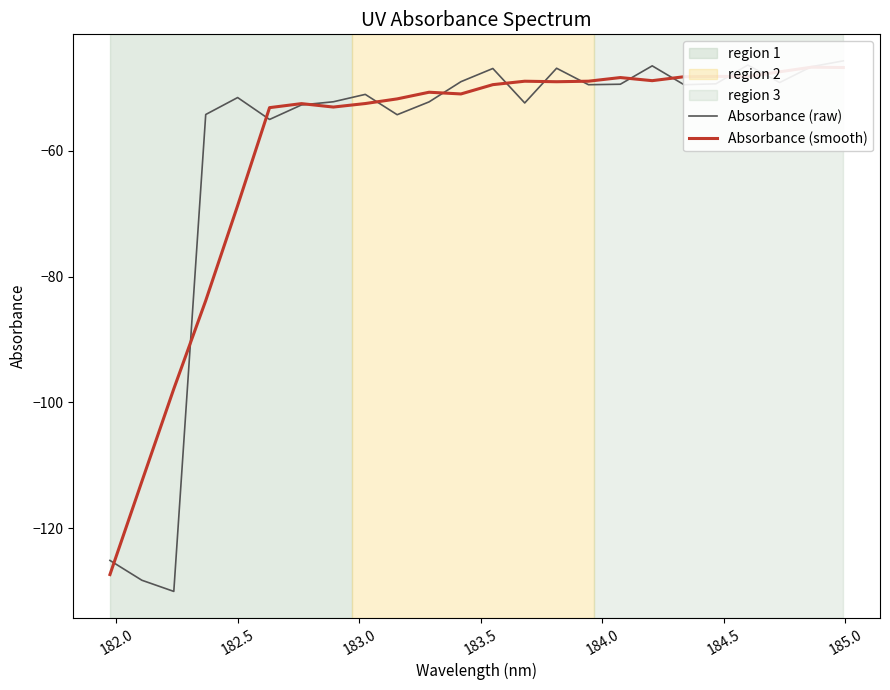

Reading right to left, transcribe all the data shown in this chart.

Absorbance (raw): -45.7	-46.6	-49.2	-46.4	-49.4	-49.5	-46.5	-49.4	-49.5	-46.9	-52.4	-46.9	-49.0	-52.2	-54.3	-51.0	-52.2	-52.7	-55.0	-51.5	-54.2	-130.0	-128.2	-125.1
Absorbance (smooth): -46.8	-46.7	-47.5	-48.2	-48.2	-48.2	-48.9	-48.4	-49.0	-49.0	-49.0	-49.5	-51.0	-50.7	-51.8	-52.5	-53.1	-52.5	-53.2	-68.7	-83.8	-97.8	-112.5	-127.3